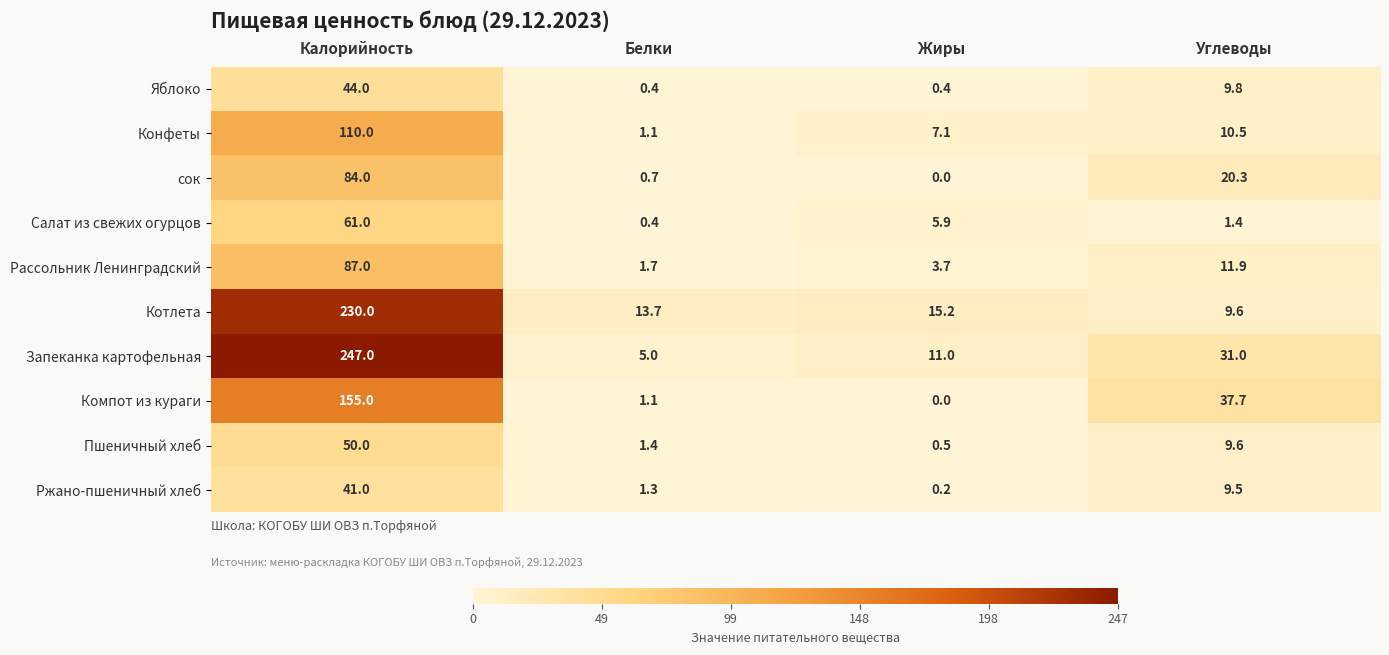

At which label does Котлета first exceed 15?

Калорийность